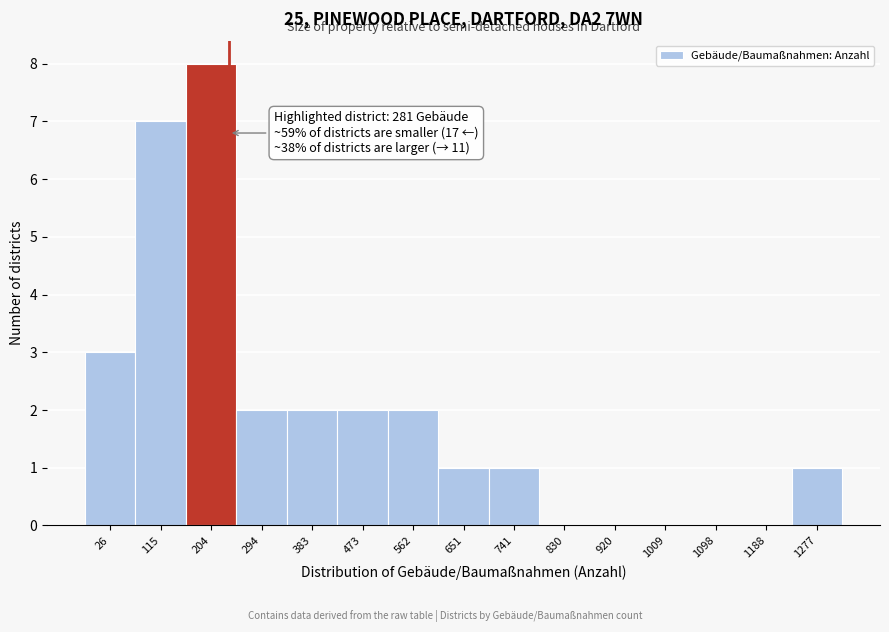

Reading left to right, list all the values displayed in this chart.

26=3	115=7	204=8	294=2	383=2	473=2	562=2	651=1	741=1	830=0	920=0	1009=0	1098=0	1188=0	1277=1